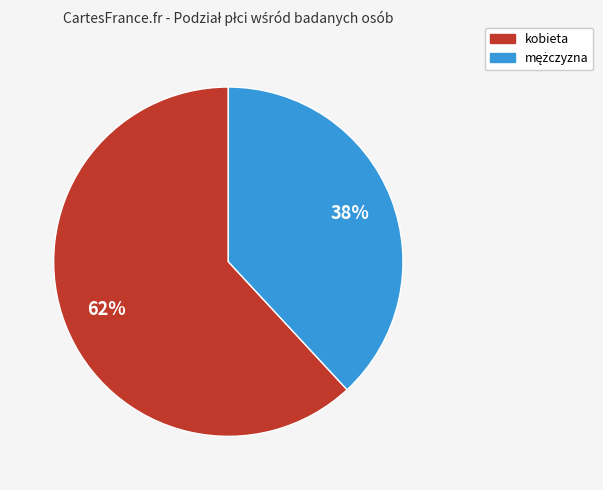

How many slices are in this pie chart?

2